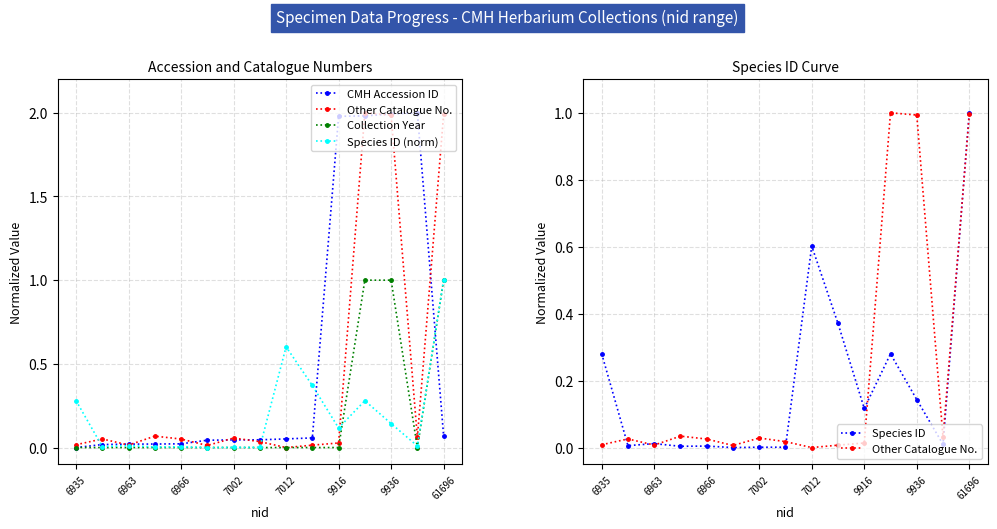

True or false: Species ID has more than 2 points higher than both neighbors.

True